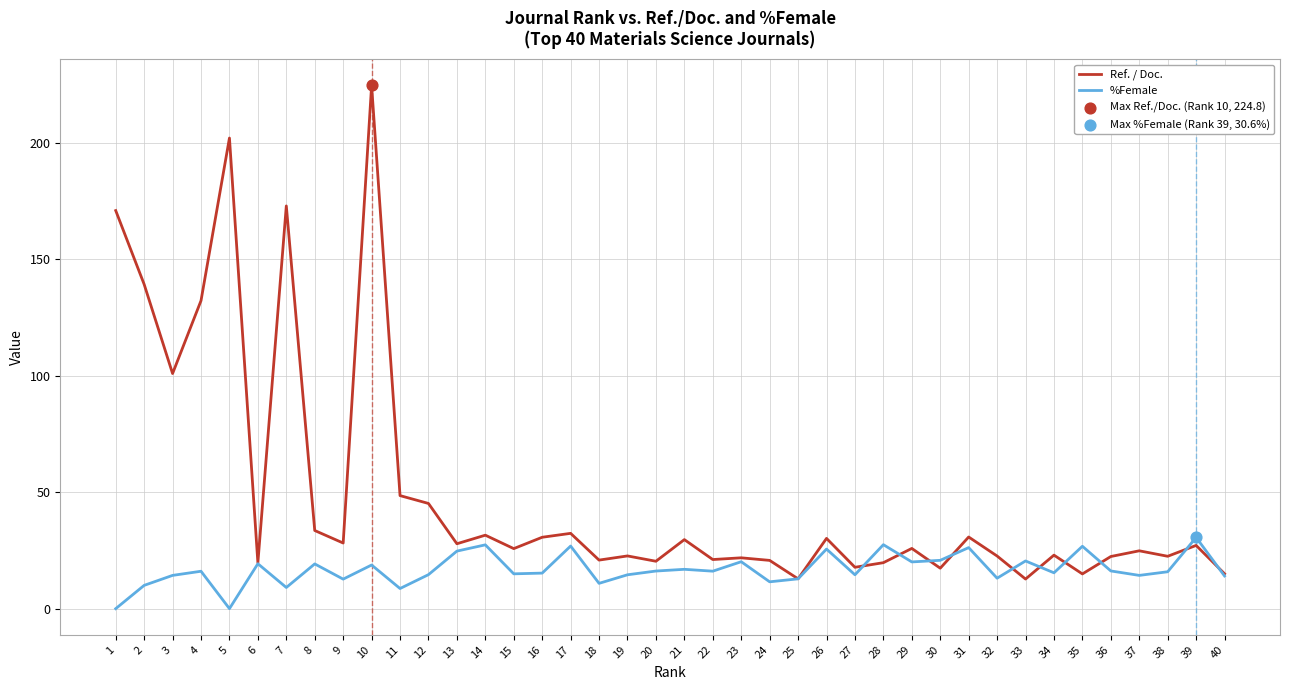

What is the total value across all series at 23?

42.0